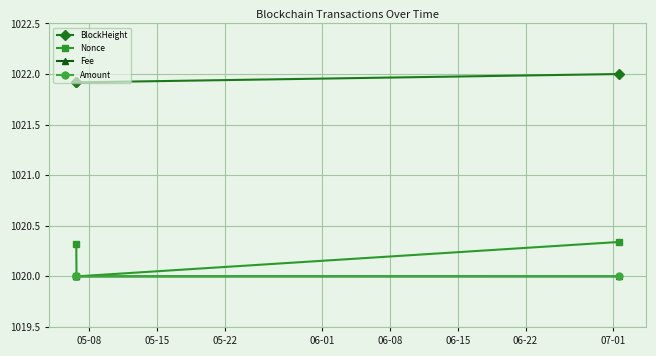

Which series has the largest total across all categories?

BlockHeight